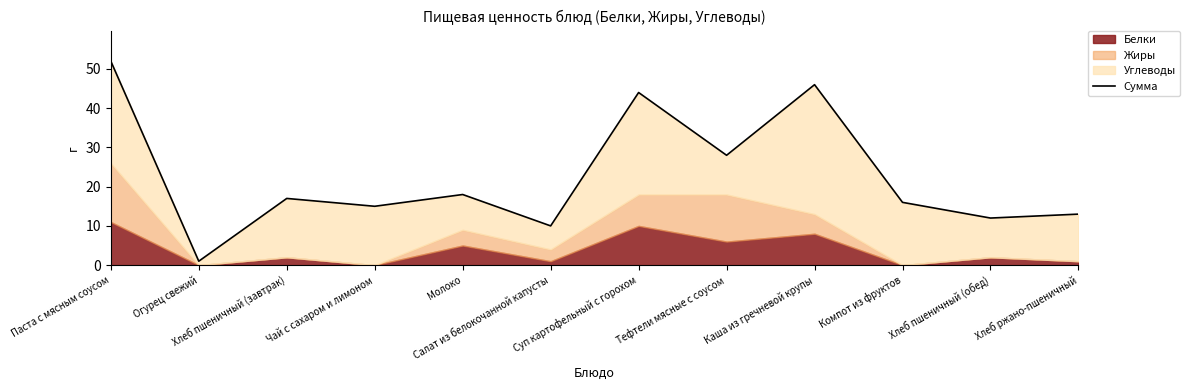

What is the approximate value at Хлеб ржано-пшеничный, to the nearest 10?

10